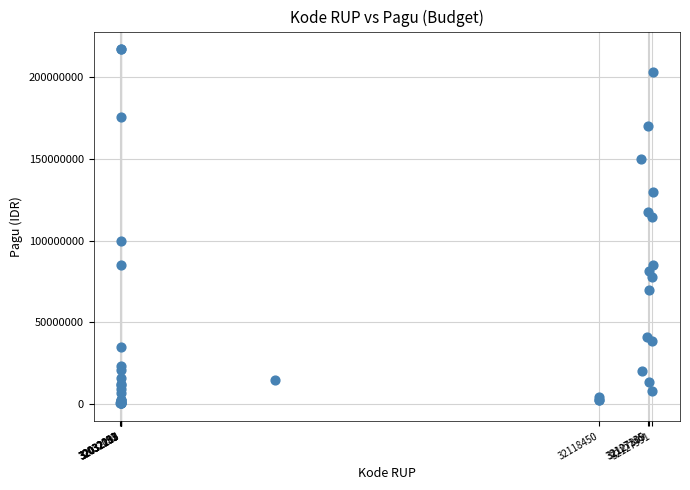

What Y value in the scatter plot is closest to 108830000?

114296000